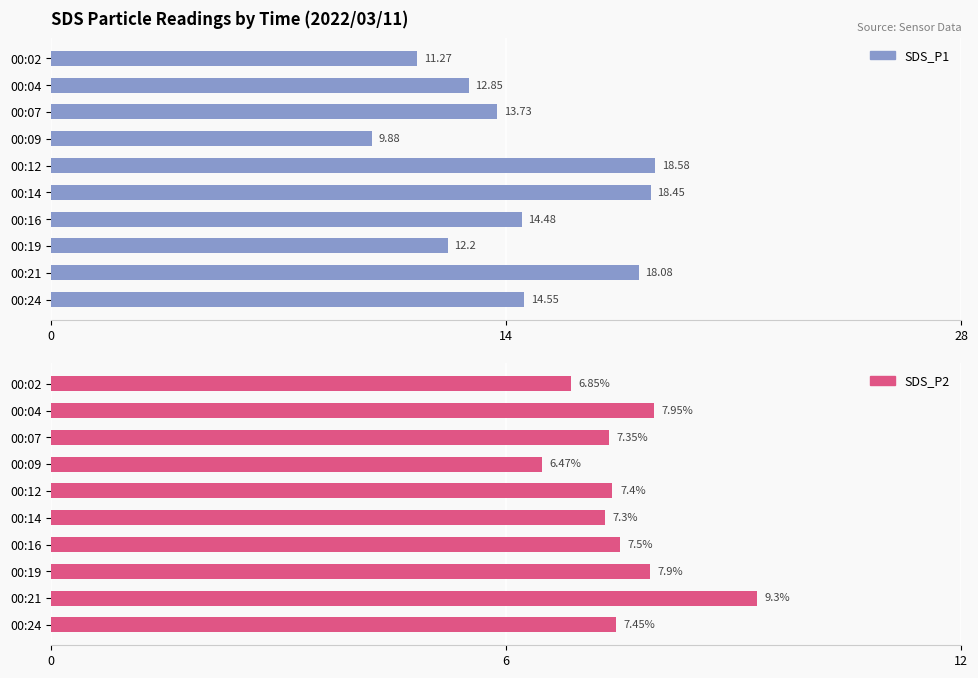

Are the bars grouped side by side (vs. stacked)?

Yes